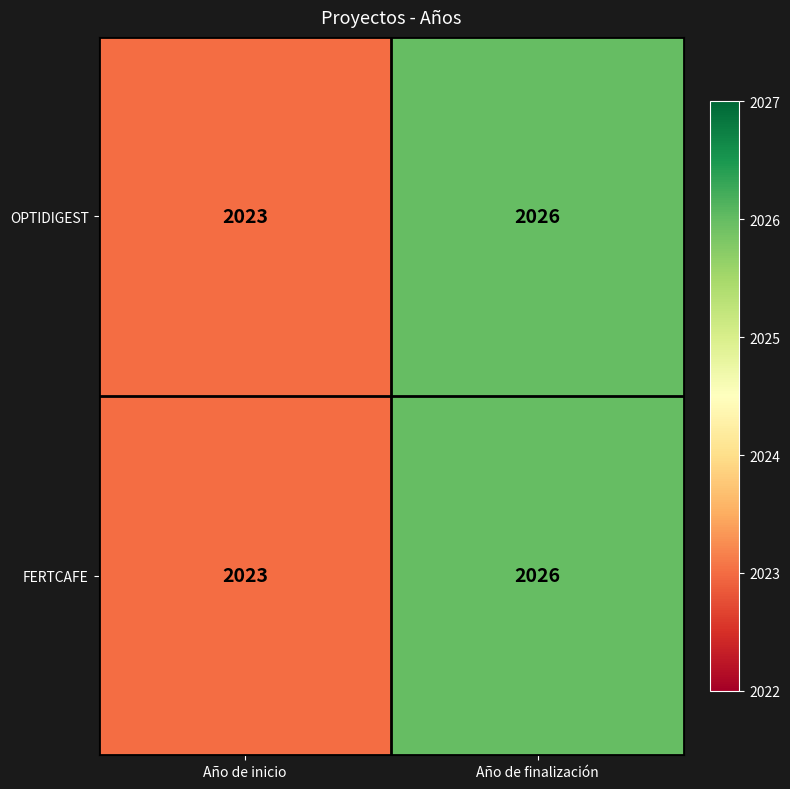

What is the smallest value displayed?

2023